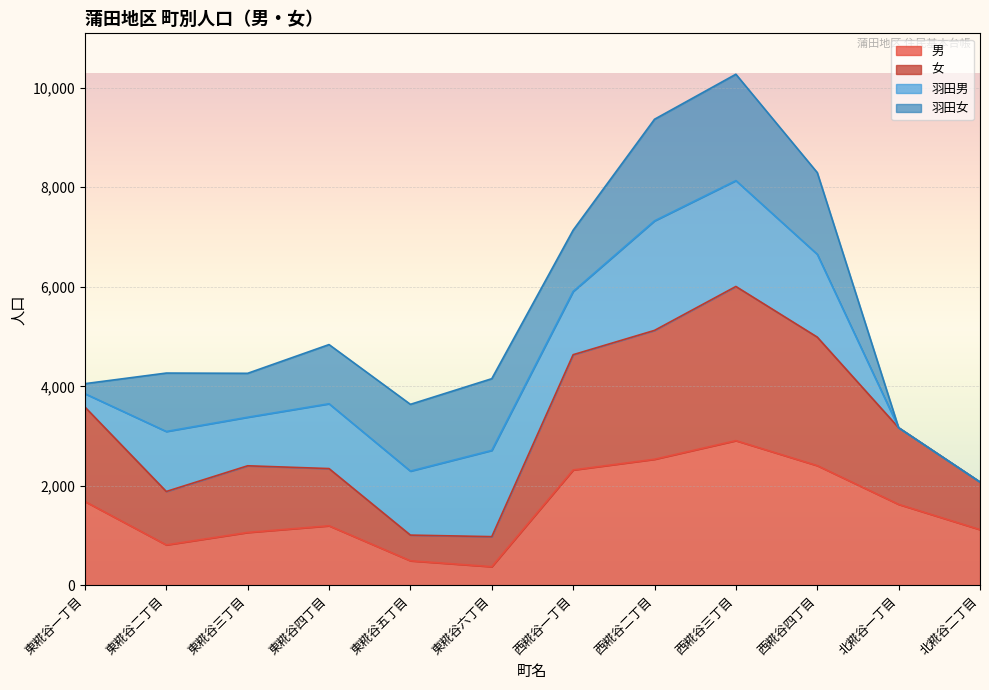

What is the maximum value shown in the chart?

6005